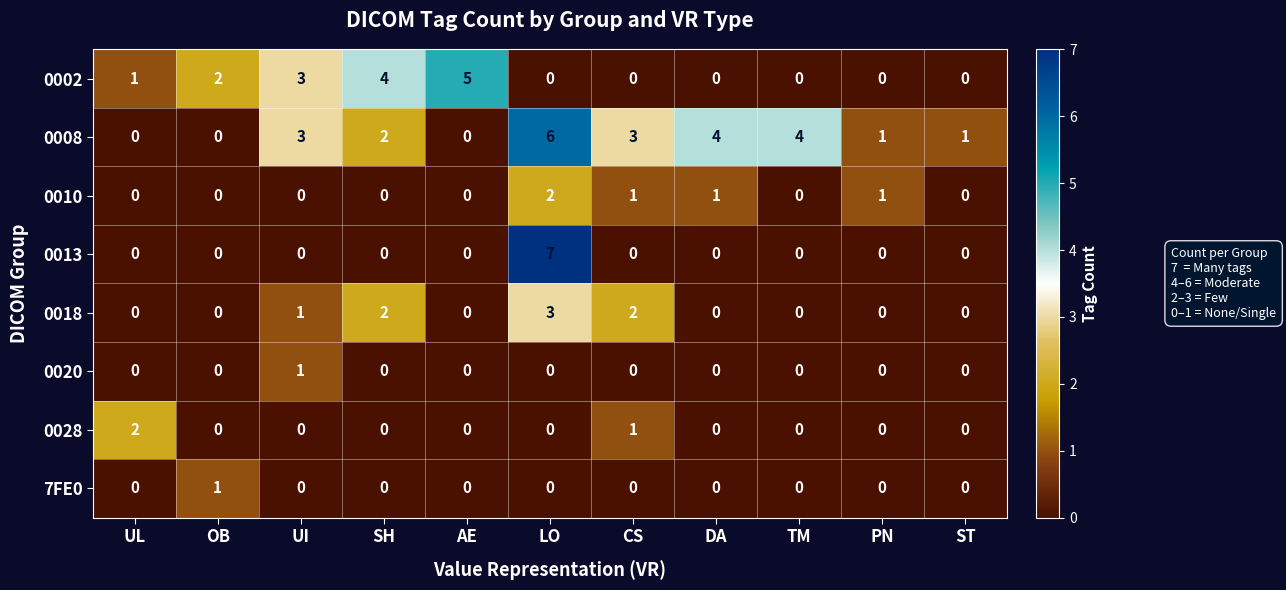

The 0008 series shows 4 at TM. True or false?

True